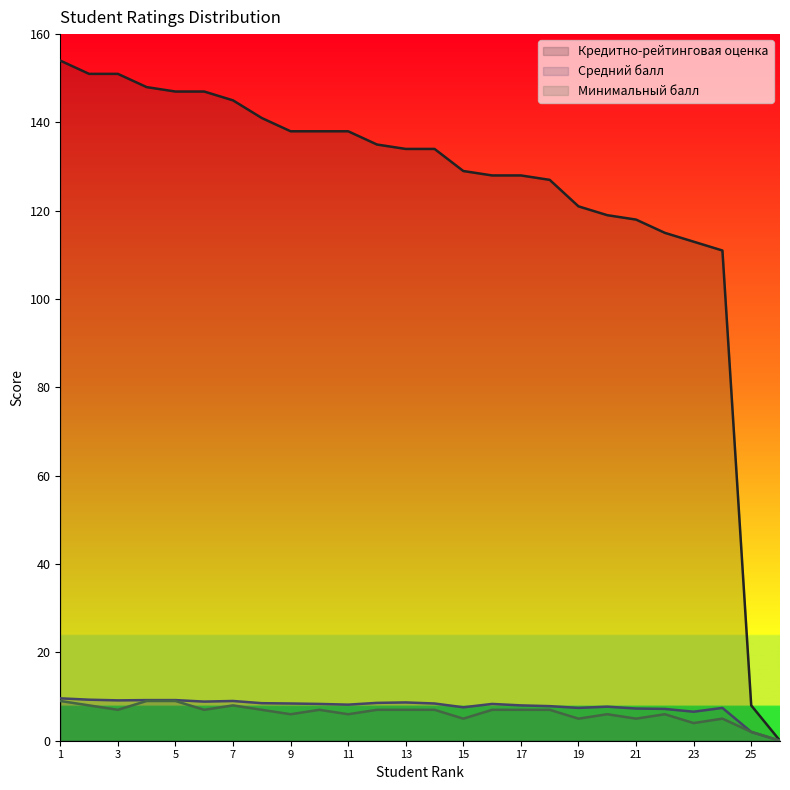

True or false: Средний балл and Кредитно-рейтинговая оценка cross at least once.

False